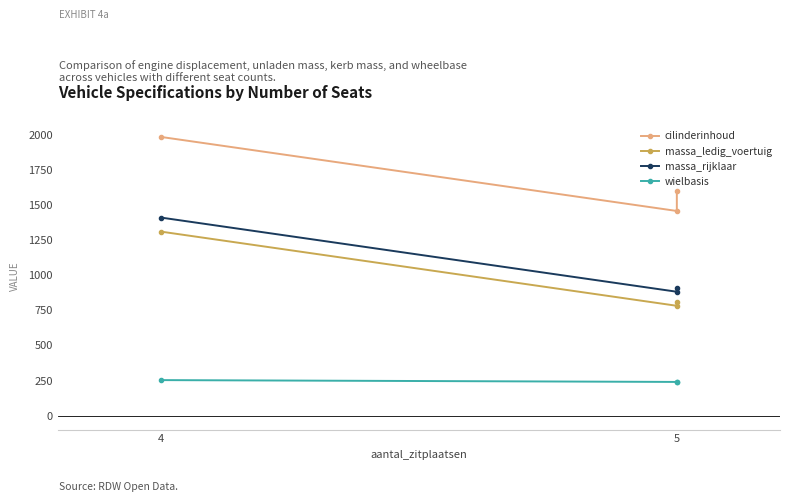

List the series in order of their peak value, highest first.

cilinderinhoud, massa_rijklaar, massa_ledig_voertuig, wielbasis